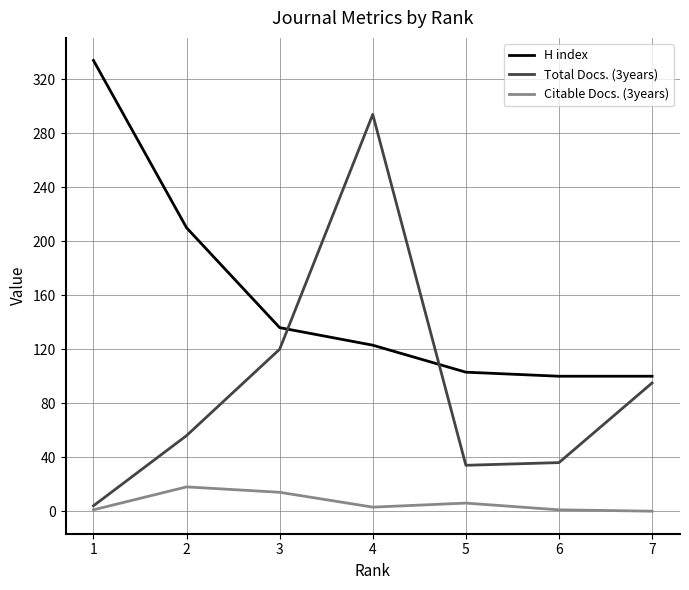

Which series has the largest range (max minus min)?

Total Docs. (3years)